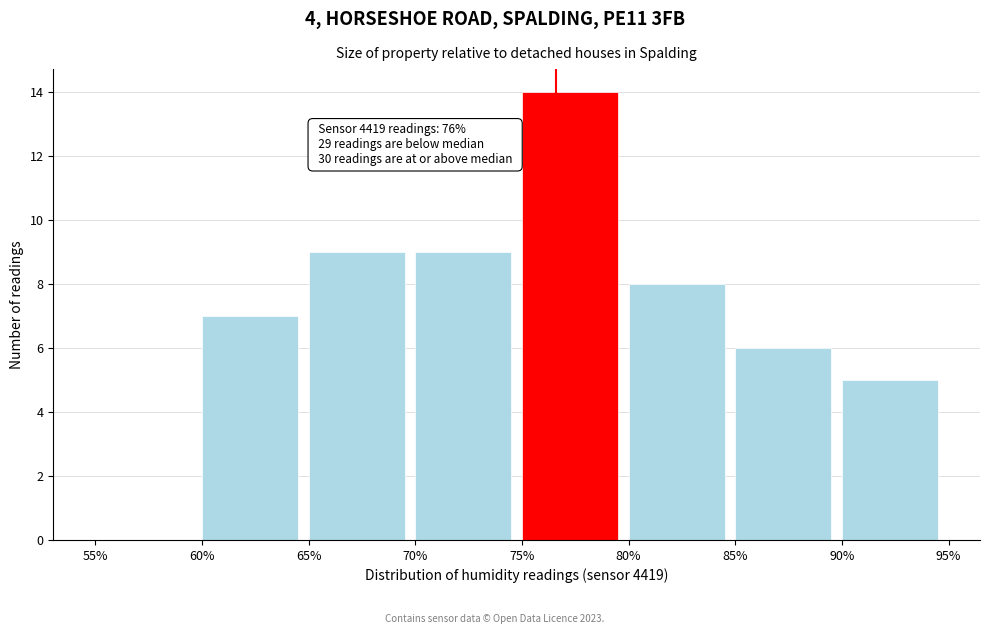

Which range on the x-axis has the tallest bar?

75% to 80%